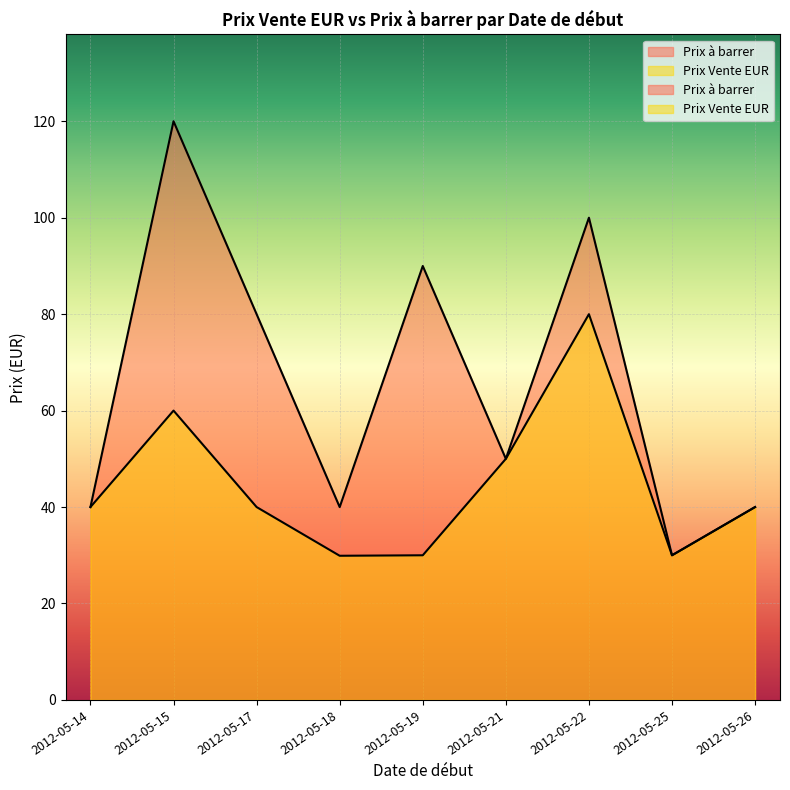

List the series in order of their overall mean, lowest first.

Prix Vente EUR, Prix a barrer